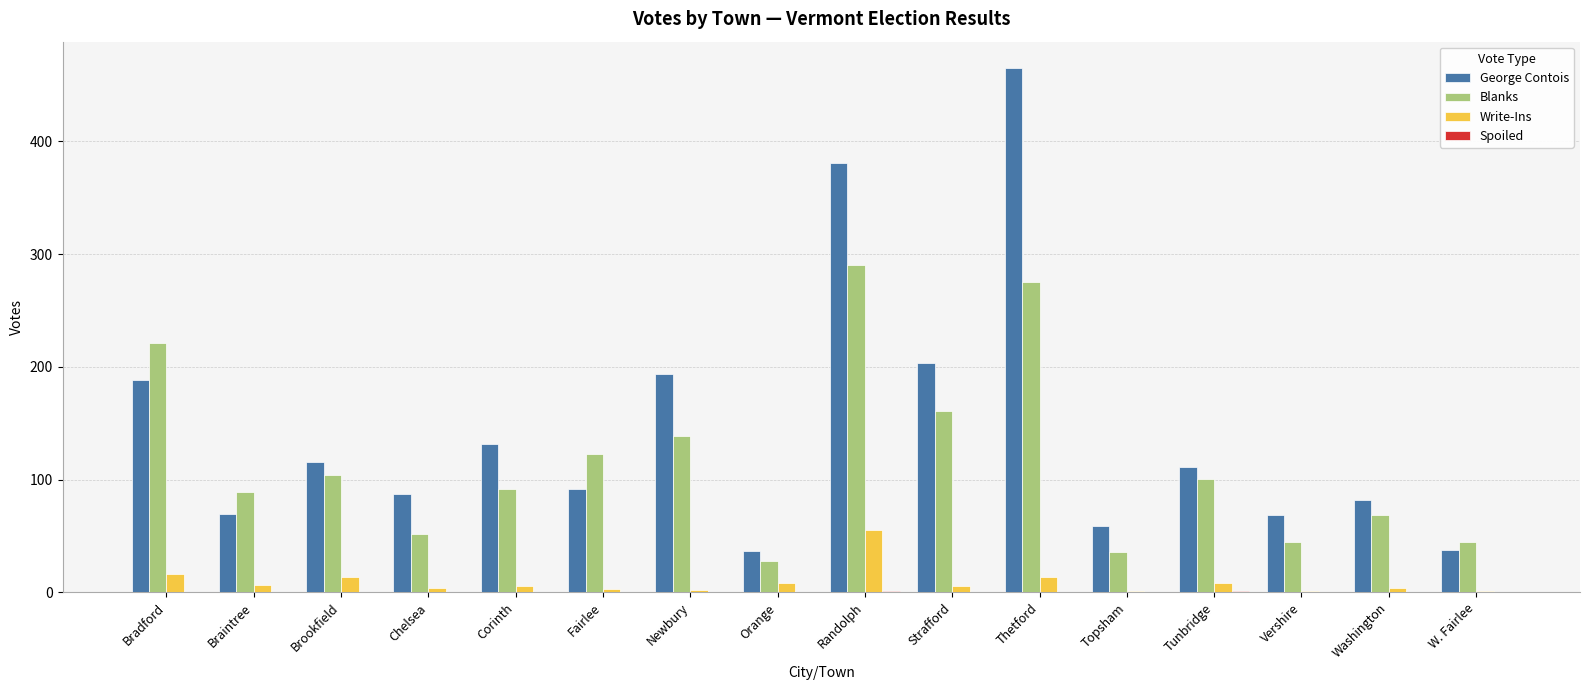

What is the total value across all series at Thetford?

754